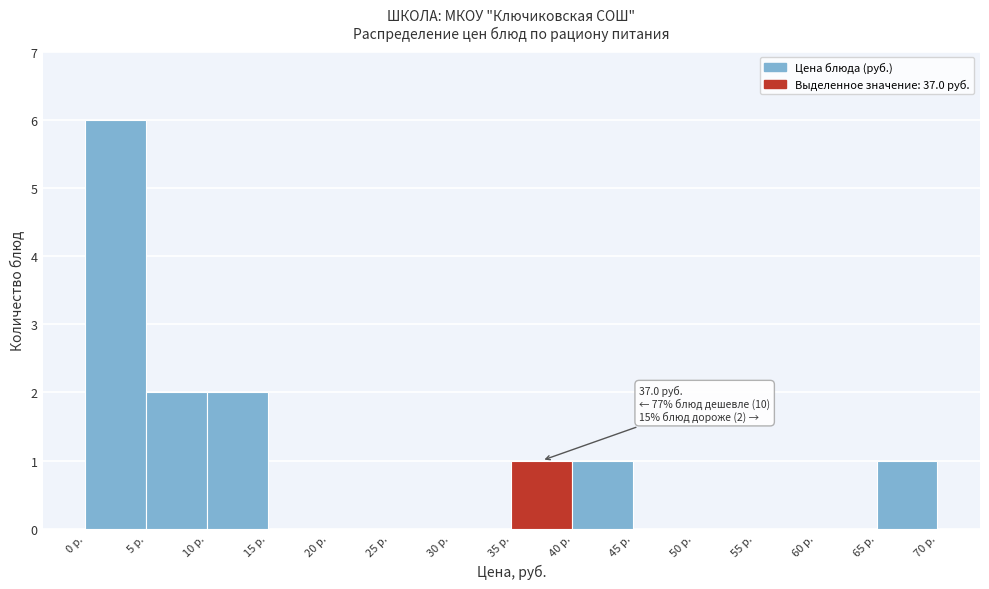

Which range on the x-axis has the tallest bar?

0 to 5